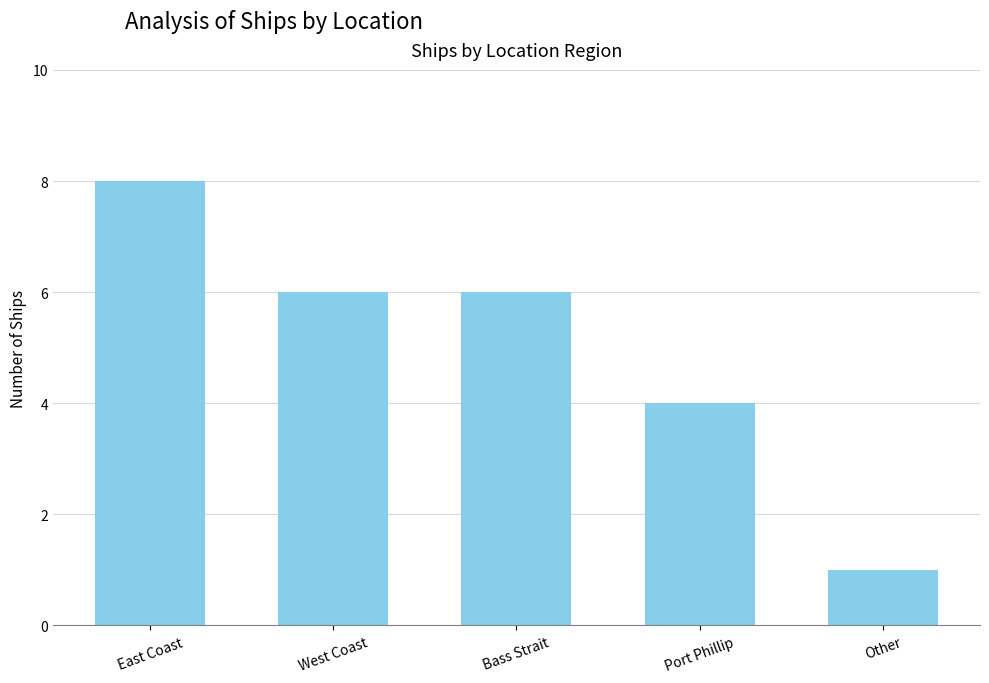

What is the difference between the second highest and second lowest values?

2